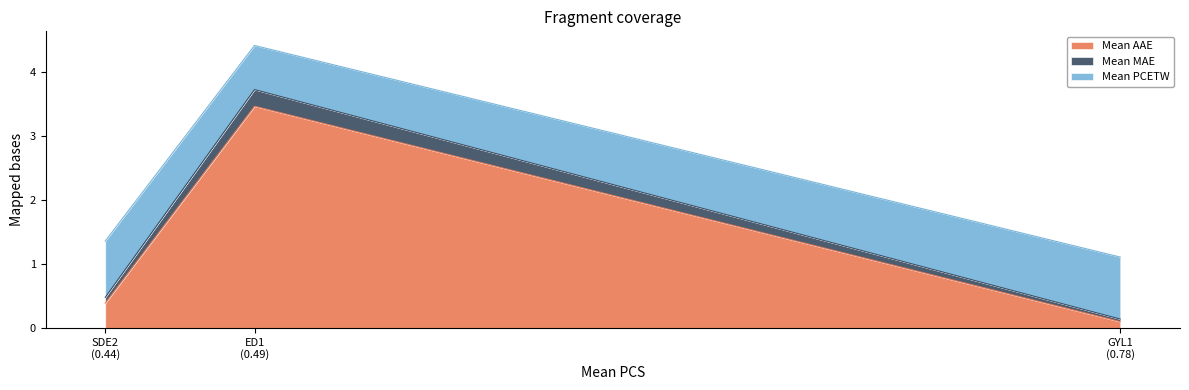

What are all the series names shown in the legend?

Mean AAE, Mean MAE, Mean PCETW